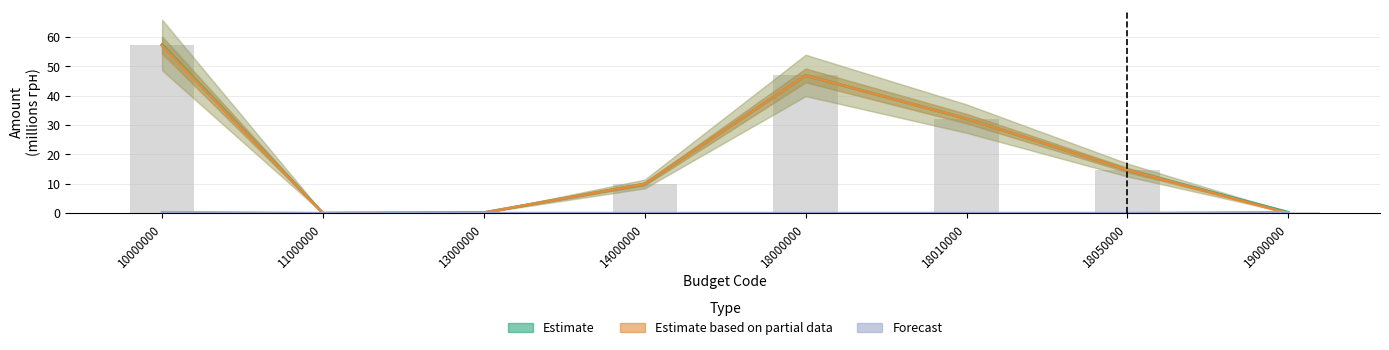

How many bars are there in each group?

3